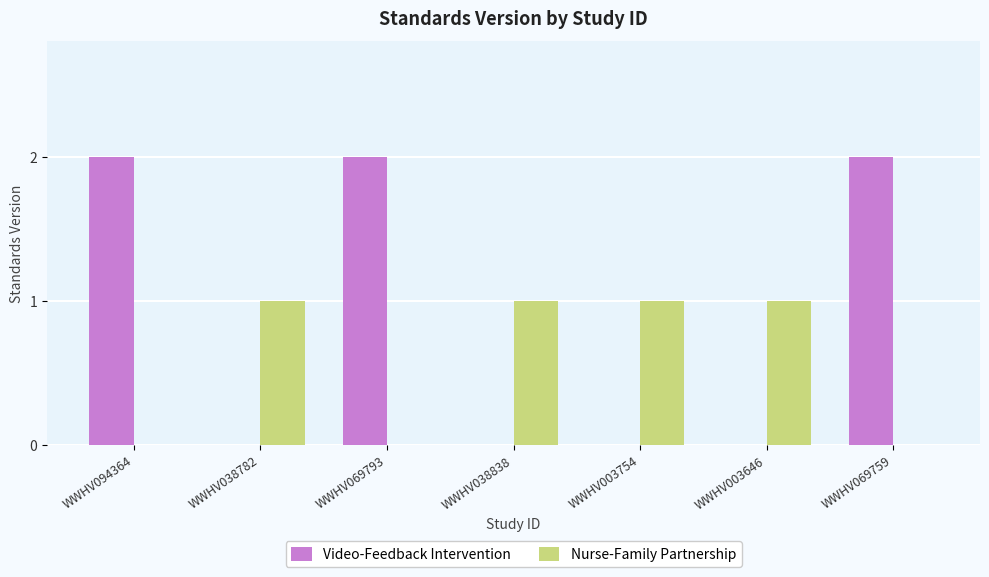

Reading right to left, what are all the values shown in this chart?

Video-Feedback Intervention: WWHV069759=2	WWHV003646=0	WWHV003754=0	WWHV038838=0	WWHV069793=2	WWHV038782=0	WWHV094364=2
Nurse-Family Partnership: WWHV069759=0	WWHV003646=1	WWHV003754=1	WWHV038838=1	WWHV069793=0	WWHV038782=1	WWHV094364=0